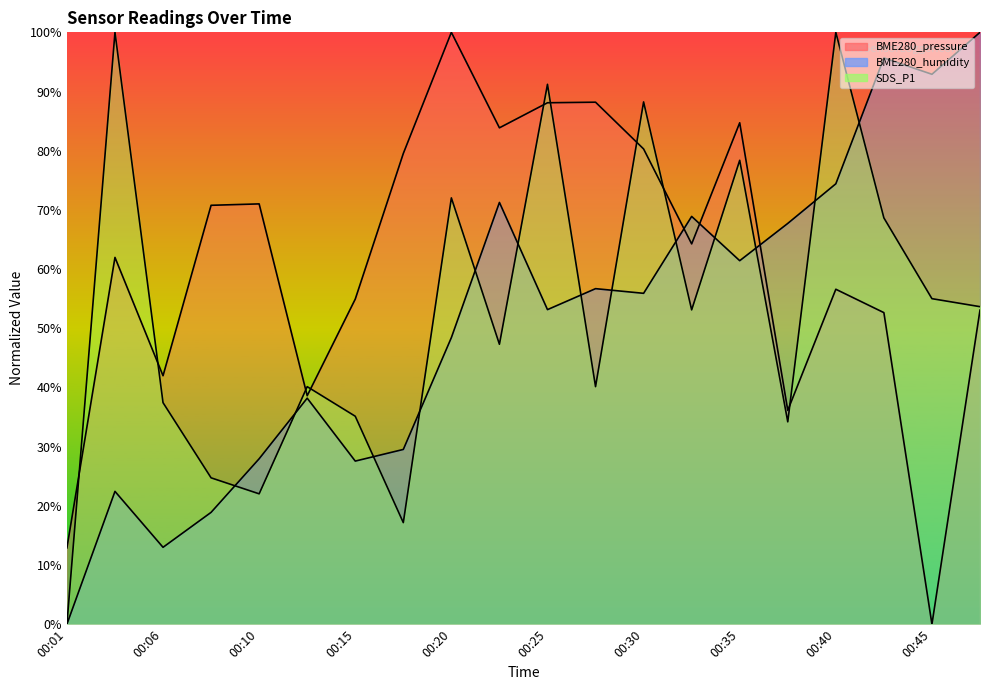

List the labels in order of SDS_P1 value, largest first.

00:03, 00:40, 00:25, 00:30, 00:35, 00:20, 00:42, 00:45, 00:47, 00:33, 00:23, 00:13, 00:28, 00:06, 00:15, 00:38, 00:08, 00:10, 00:18, 00:01